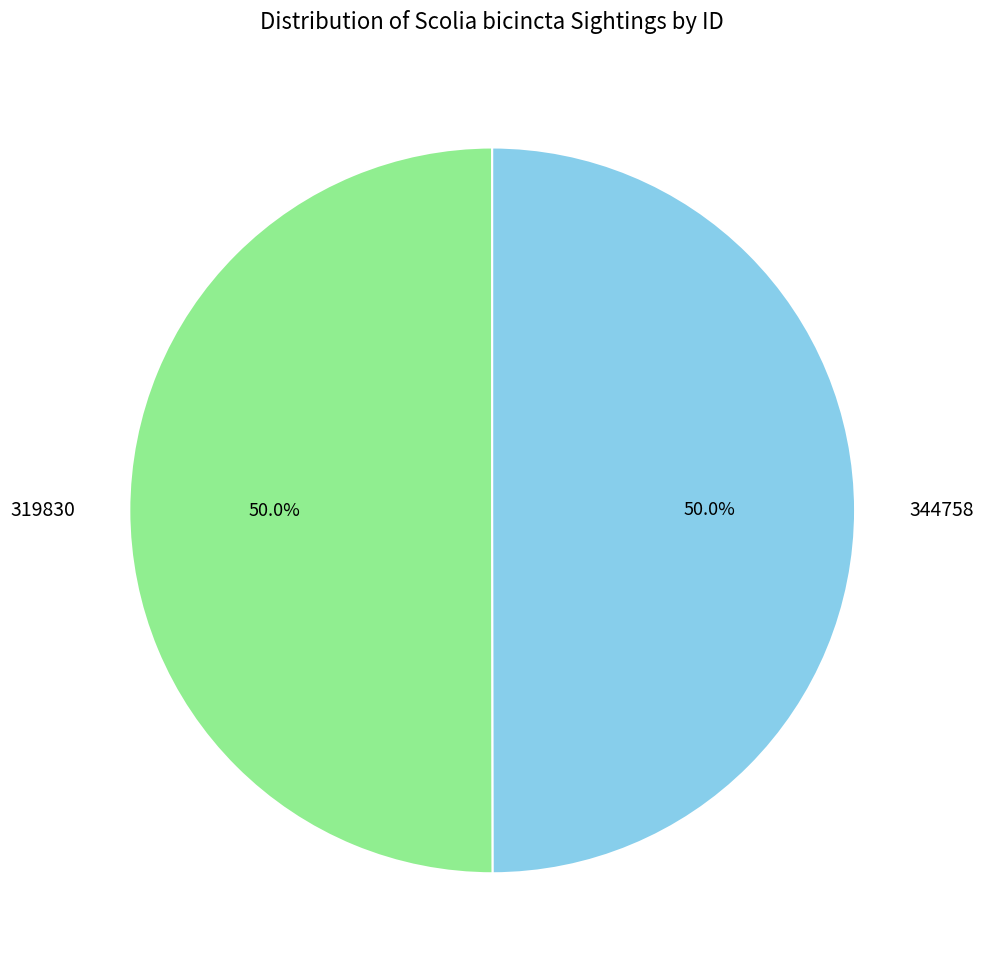

What percentage is the 344758 slice, to the nearest percent?

50%